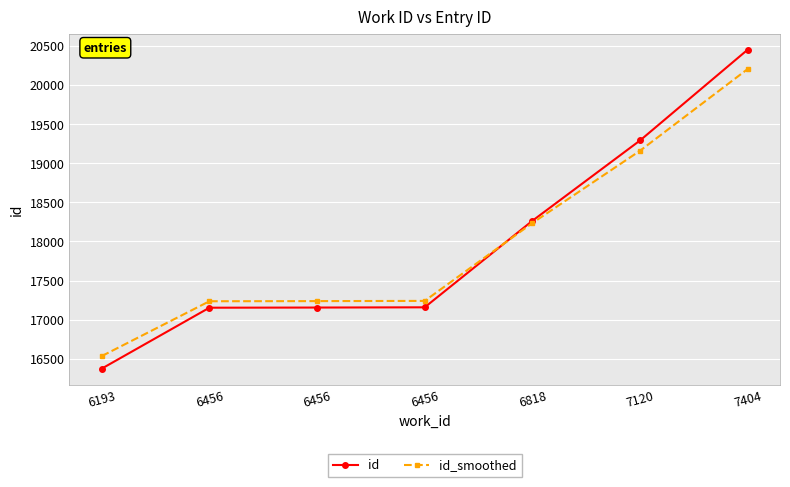

Between which two adjacent categories do id_smoothed and id first intersect?

6456 and 6818